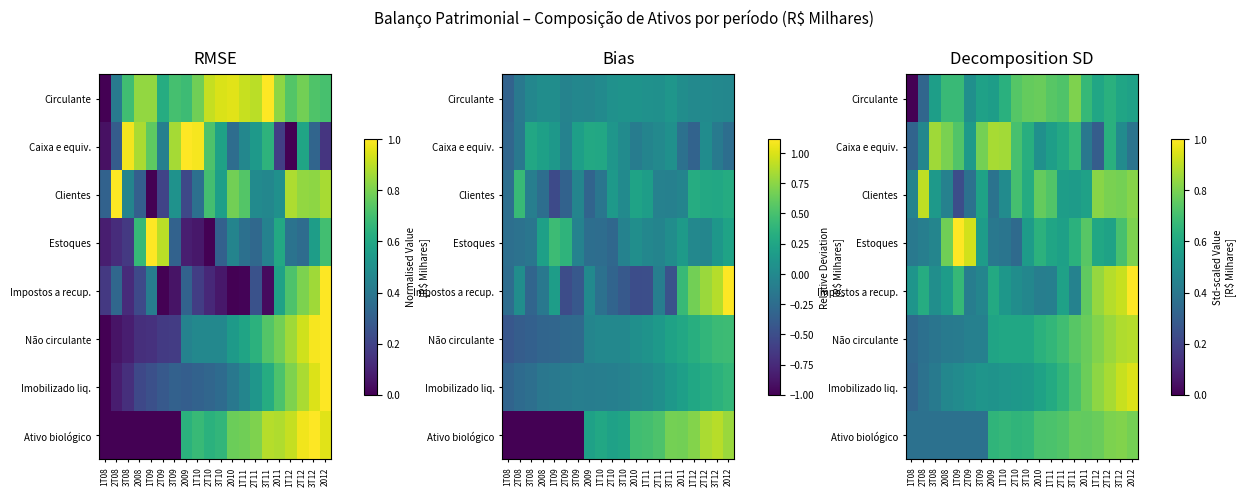

The value of Clientes at 1T08 is 0.3. True or false?

False